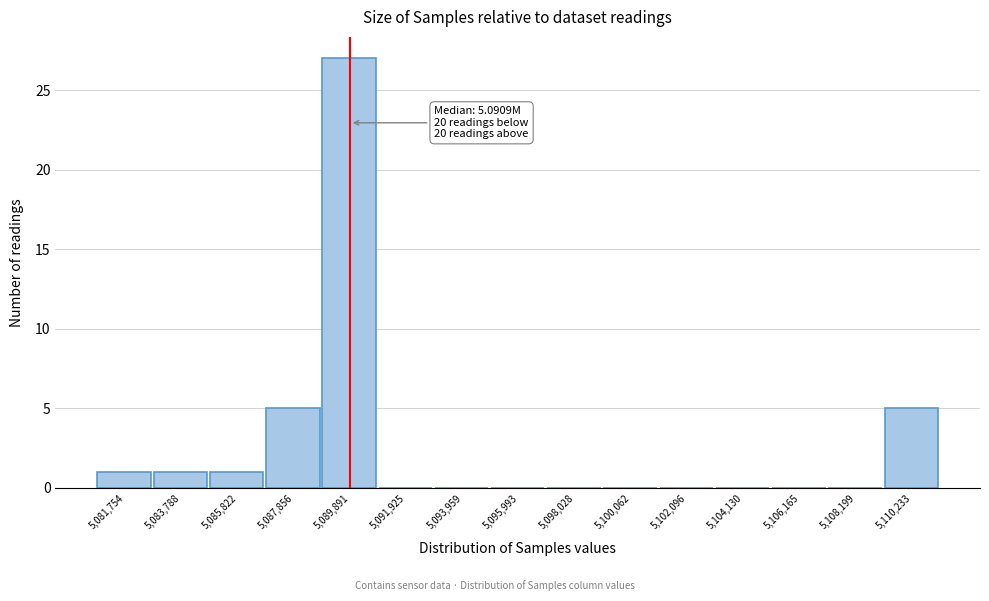

Reading right to left, what are all the values shown in this chart?

5,110,233=5	5,108,199=0	5,106,165=0	5,104,130=0	5,102,096=0	5,100,062=0	5,098,028=0	5,095,993=0	5,093,959=0	5,091,925=0	5,089,891=27	5,087,856=5	5,085,822=1	5,083,788=1	5,081,754=1